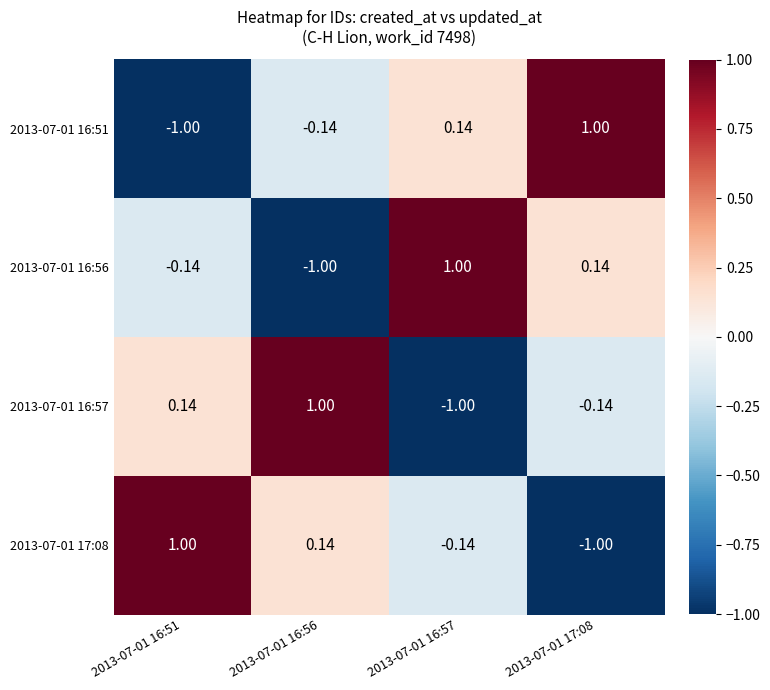

Count the number of categories in the chart.

4